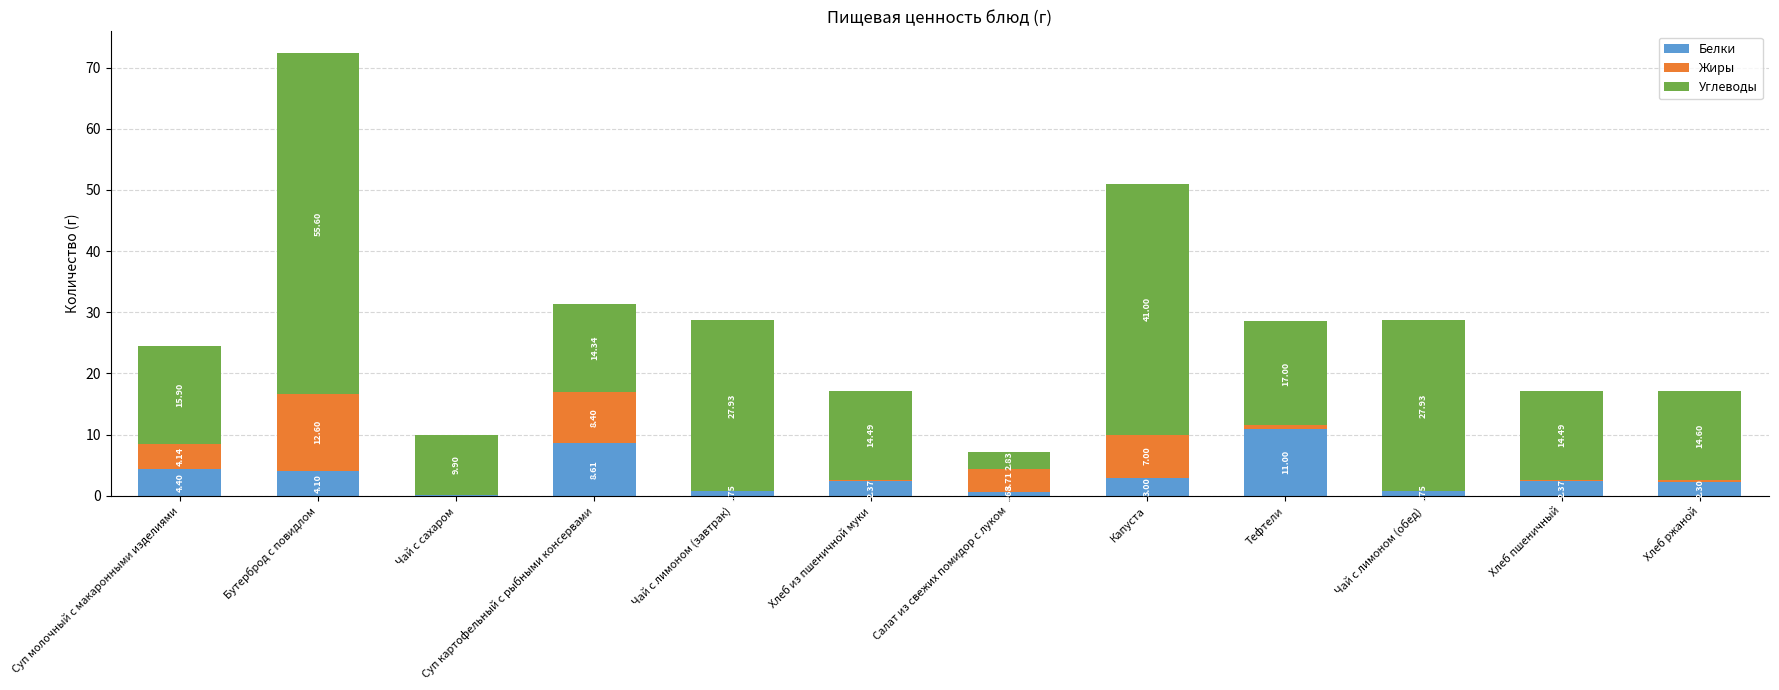

Are the bars horizontal?

No